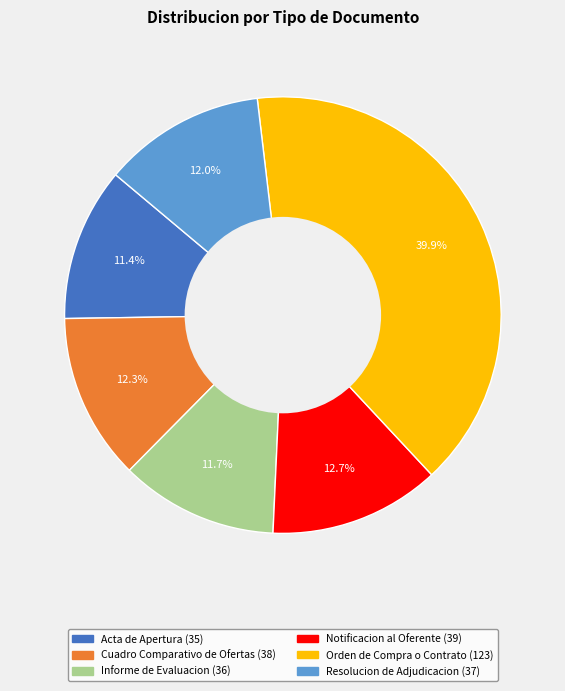

Which category has the biggest portion of the pie?

Orden de Compra o Contrato